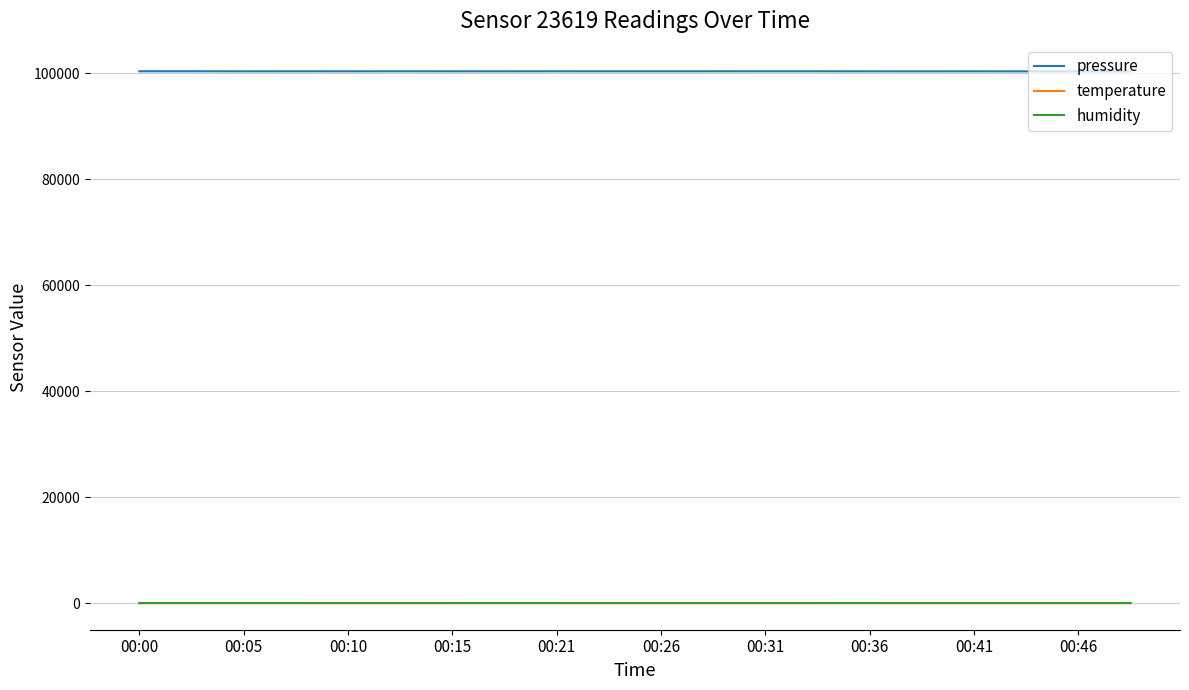

What is the minimum value for pressure?

100378.9